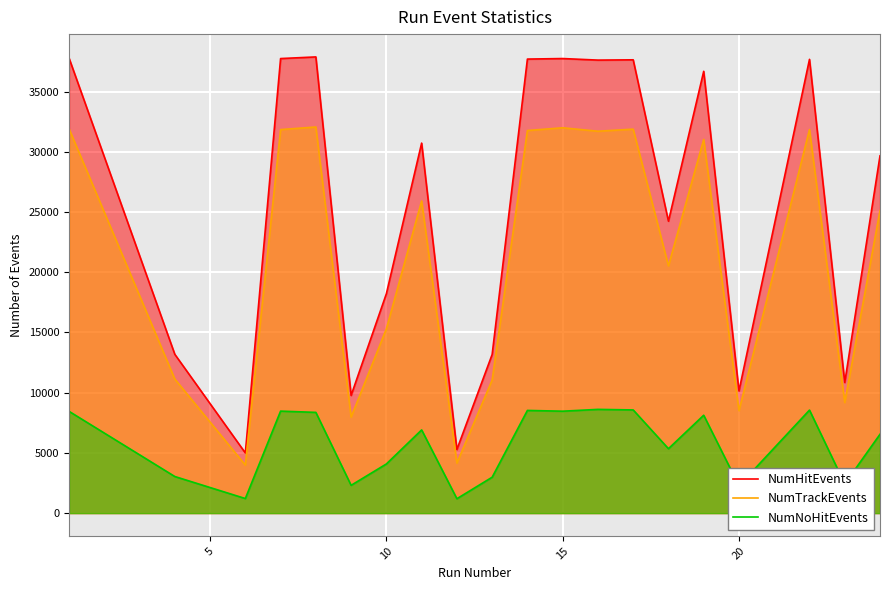

Is it true that NumHitEvents equals 14597 at 20?

False